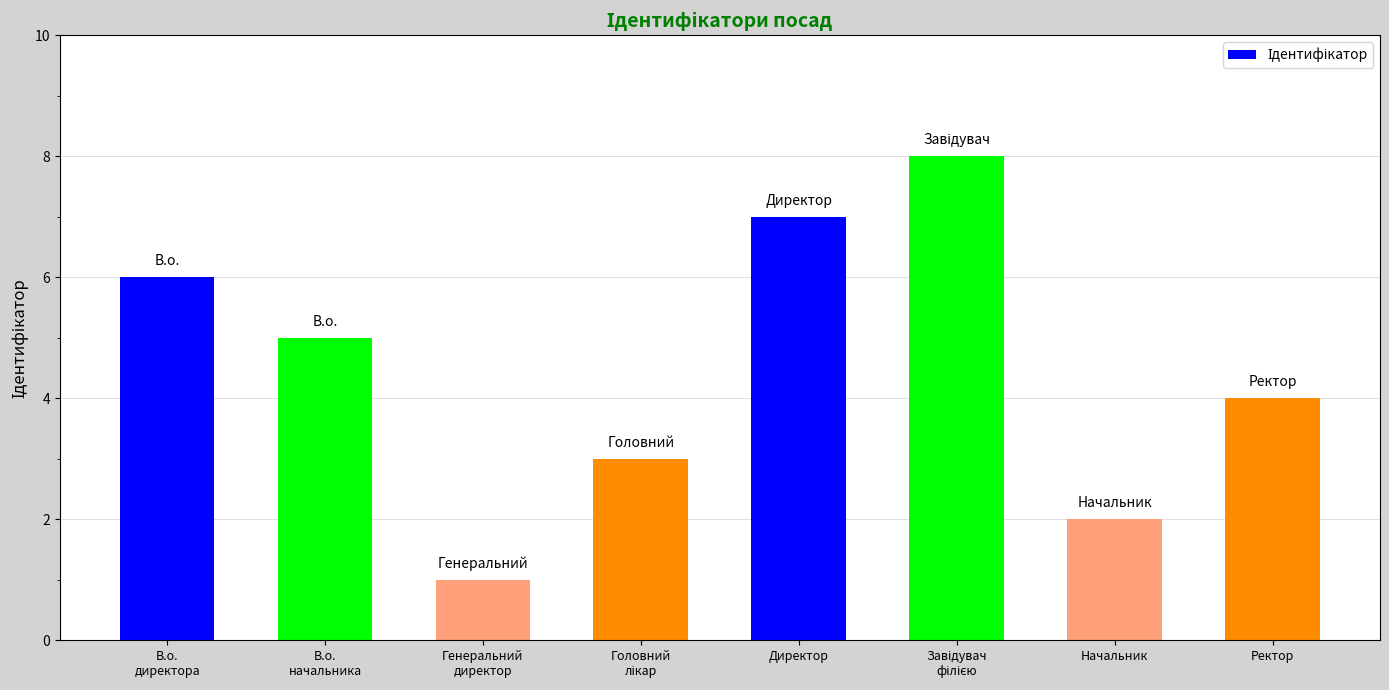

How many distinct data groups are displayed?

1